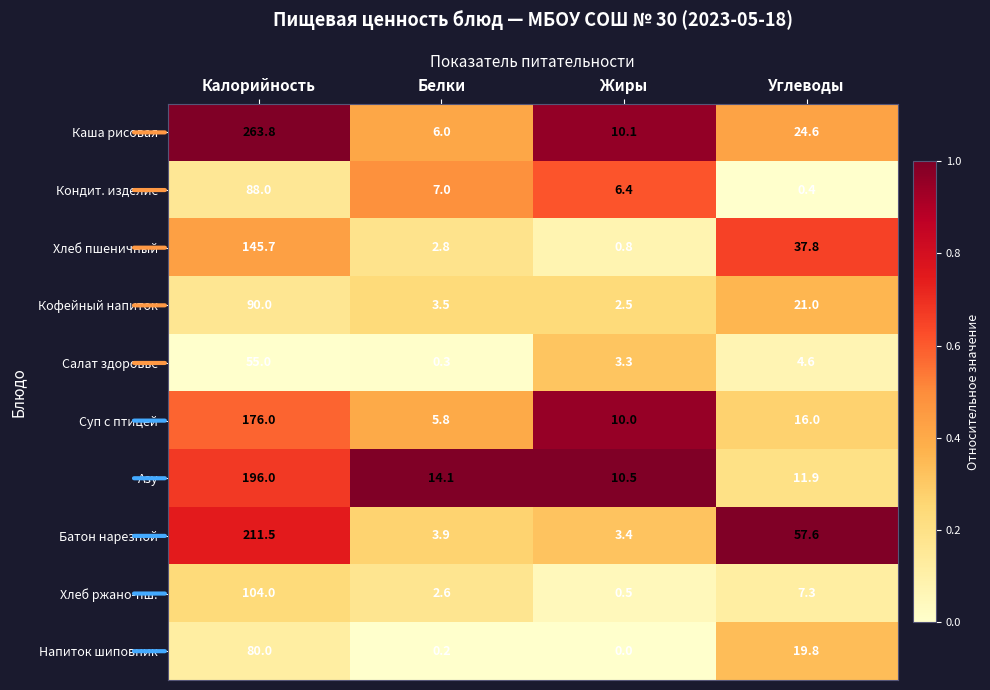

Is the value of Каша рисовая at Жиры greater than the value of Азу at Углеводы?

No